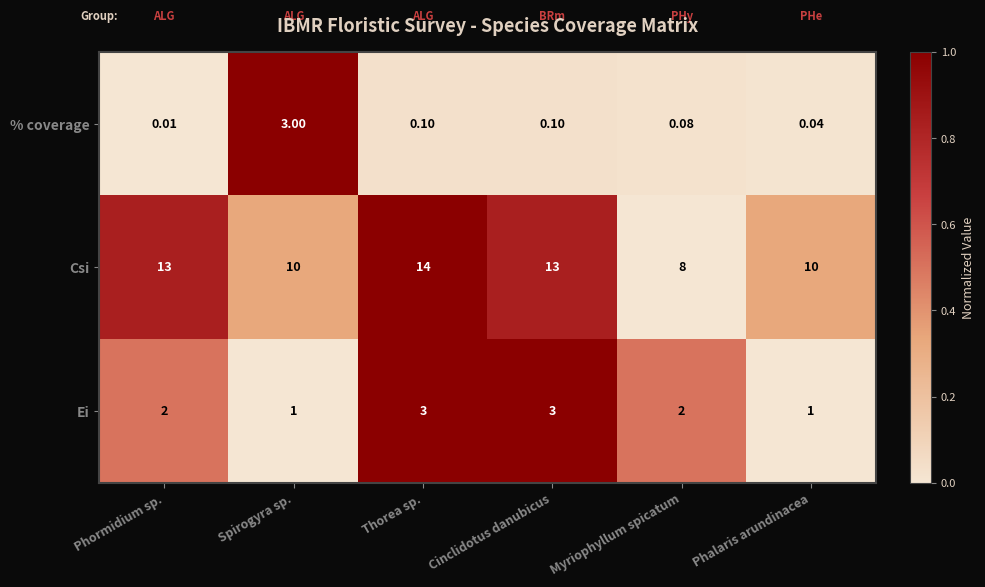

Which series has the widest spread of values?

Csi